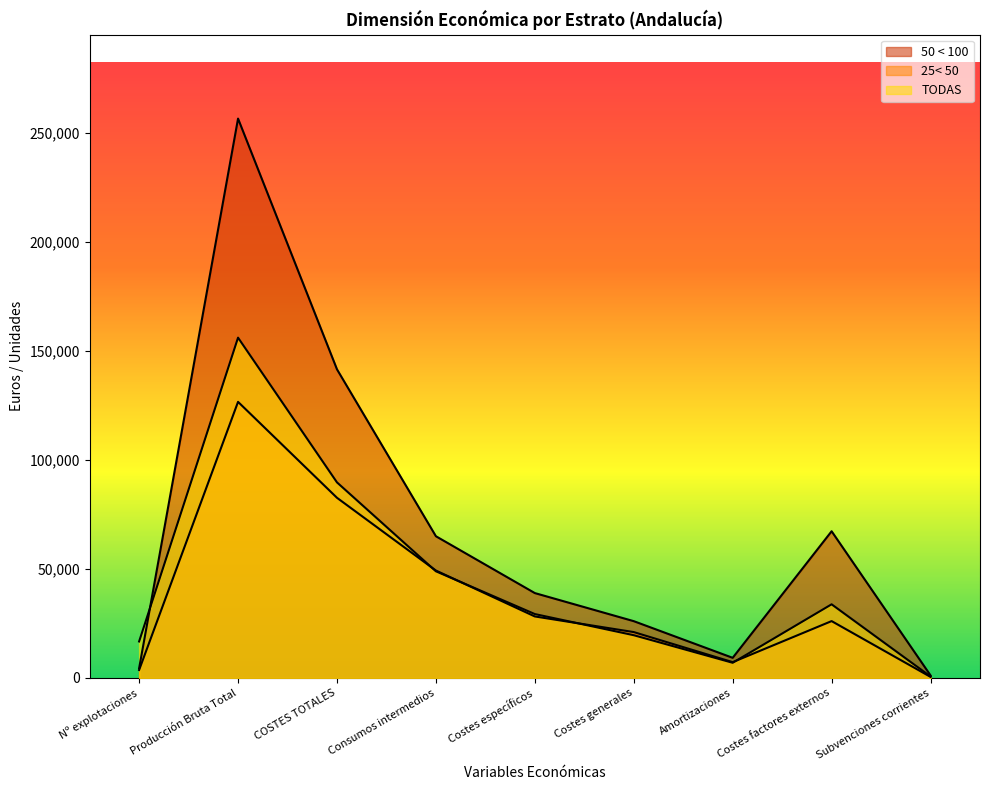

How many intersections are there between TODAS and 25< 50?

4